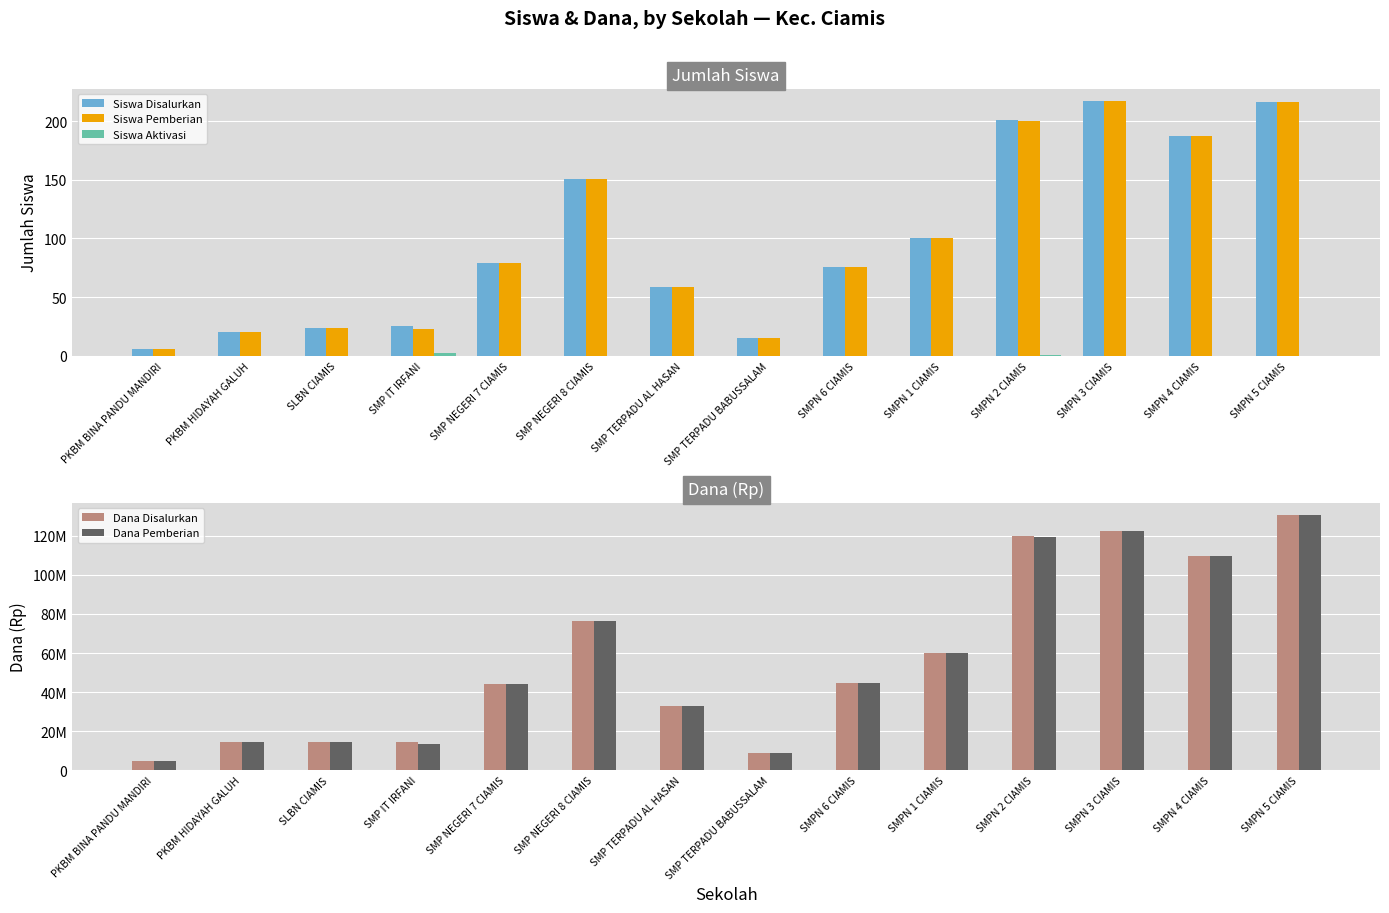

How many data points in Dana Pemberian are above 44625000?

6